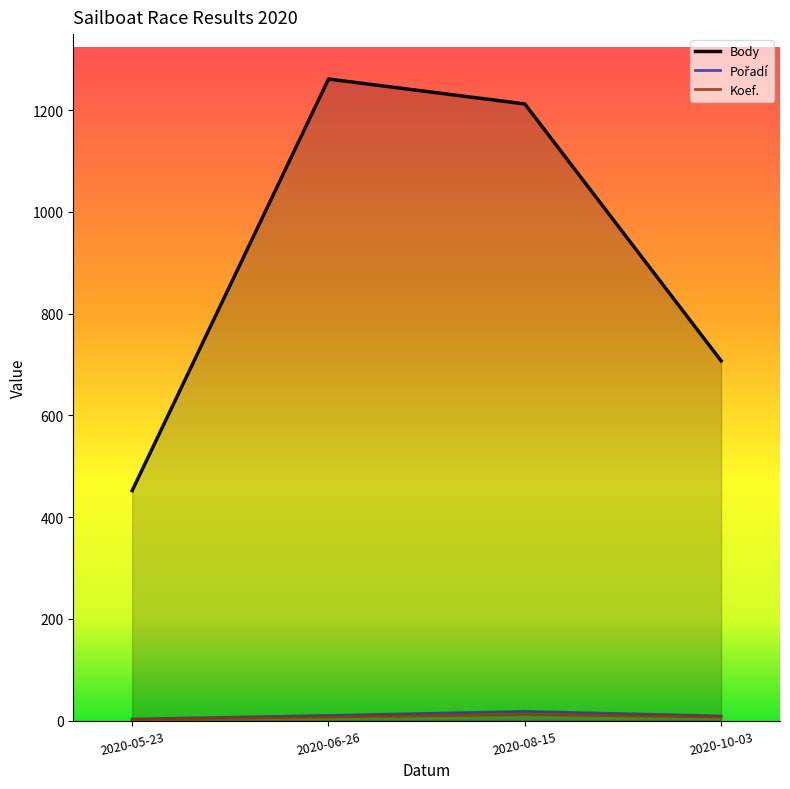

What is the value of the Body point at the 1st from the left?

452